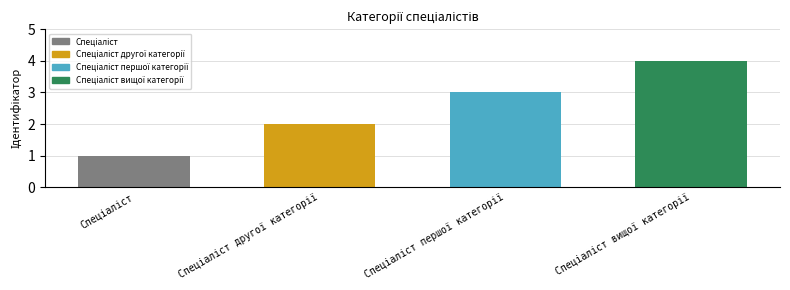

At which category does the chart reach its peak across all series?

Спеціаліст вищої категорії